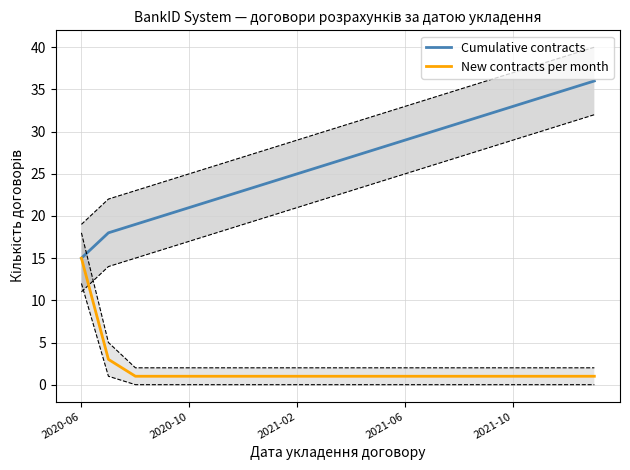

Is it true that New contracts per month equals 1 at 2021-02?

True